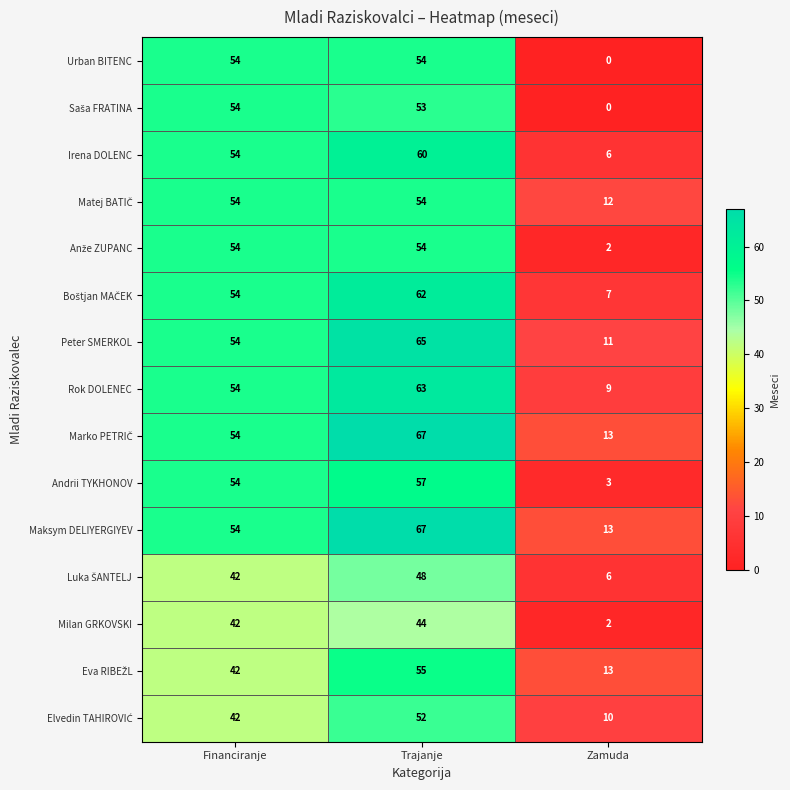

What is the difference between the highest and lowest values at Zamuda?

13